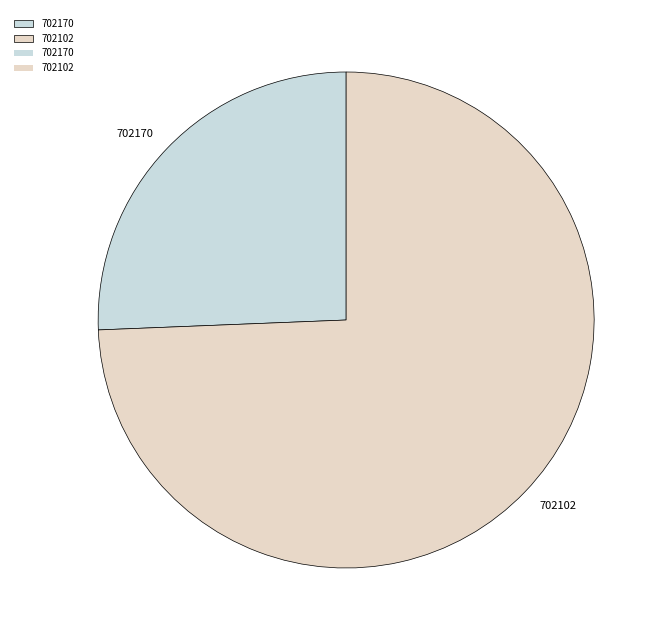

Count the number of slices in the pie.

2